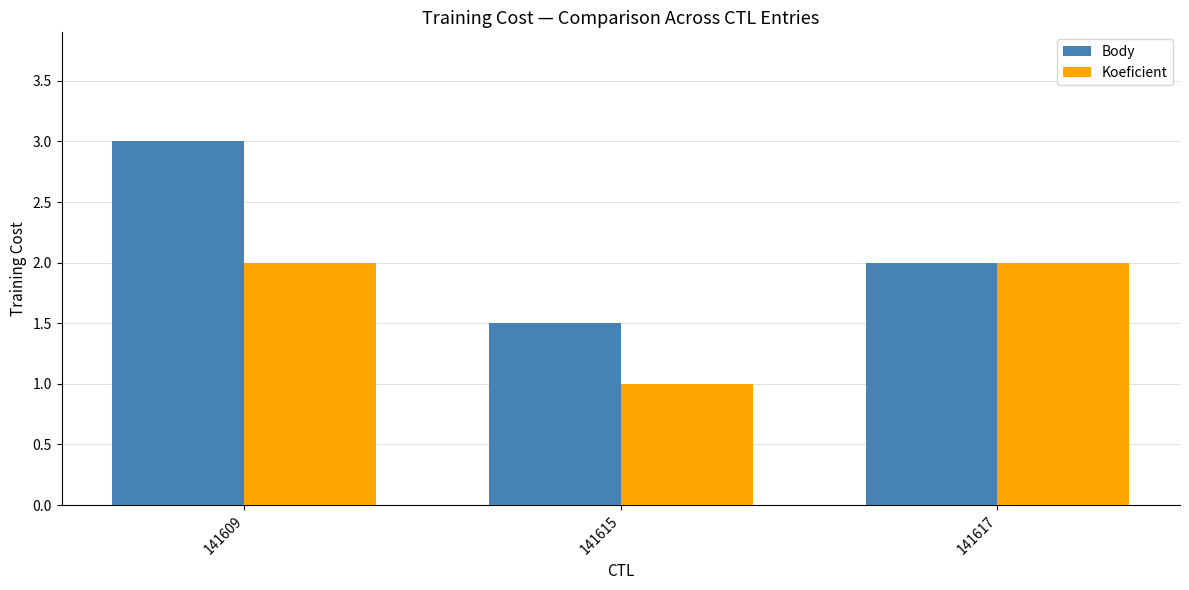

Which series has the largest total across all categories?

Body